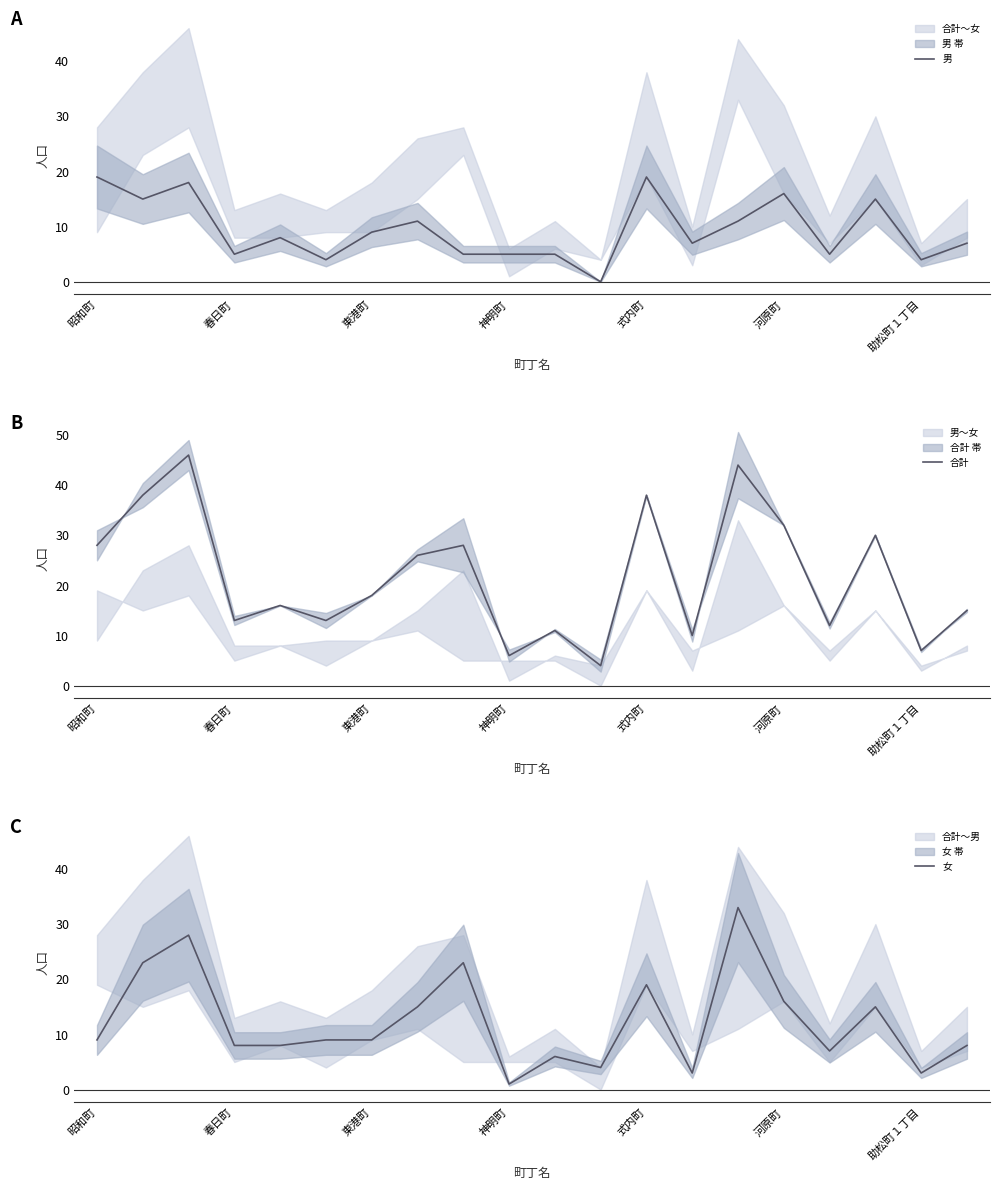

True or false: 女 and 男 intersect in this chart.

True